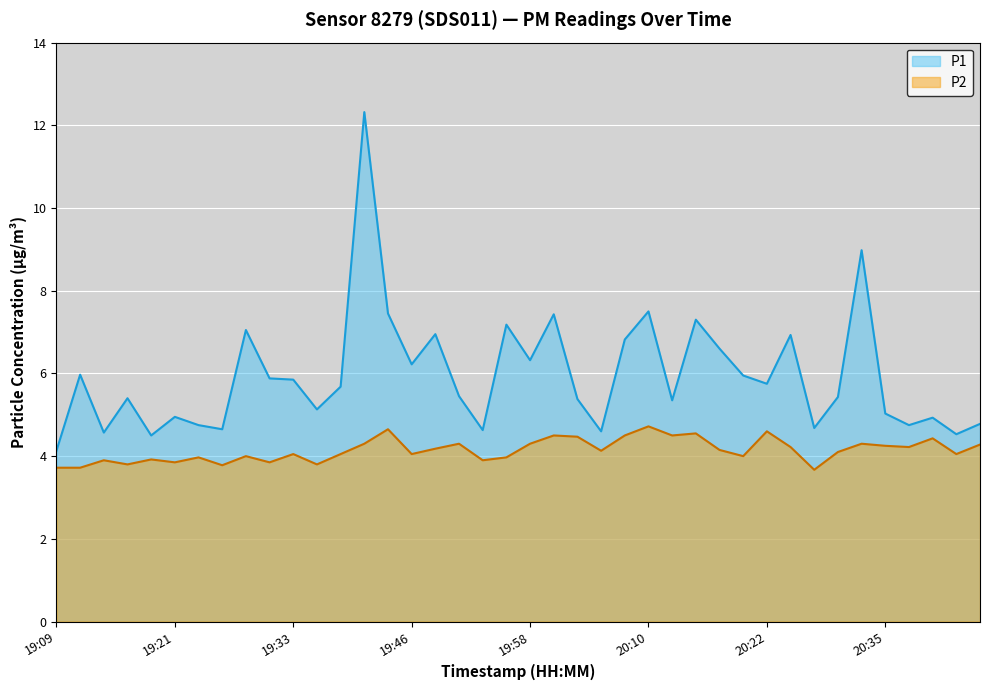

What is the label of the 25th point from the left?

20:08